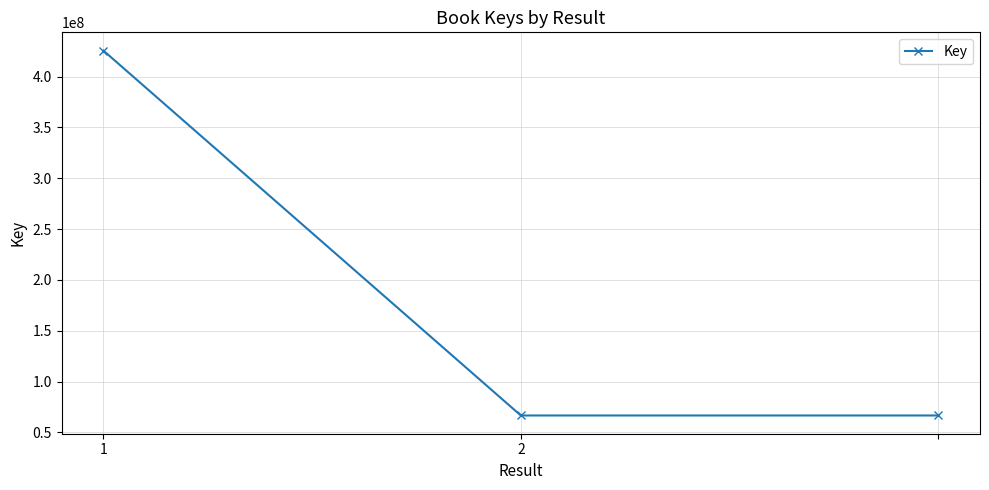

Reading left to right, list all the values displayed in this chart.

425523556	66593775	66593775